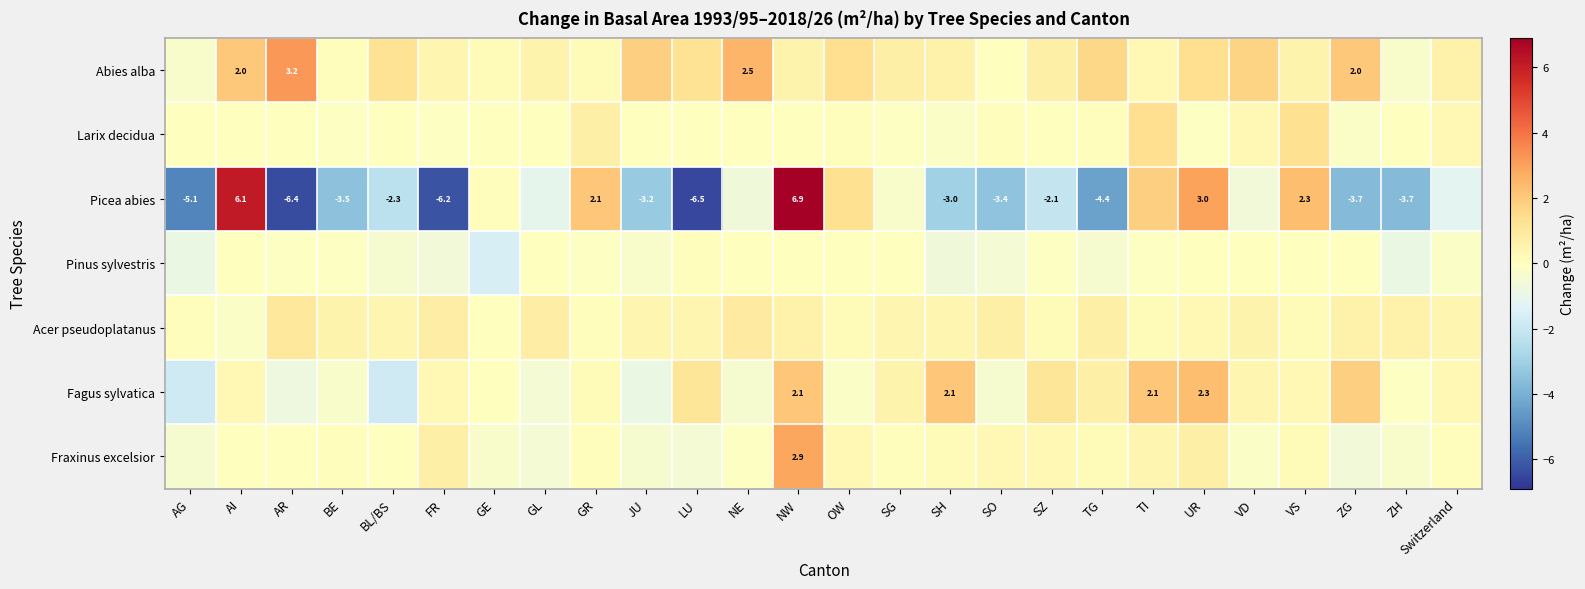

Is it true that Picea abies equals -4.5 at LU?

False